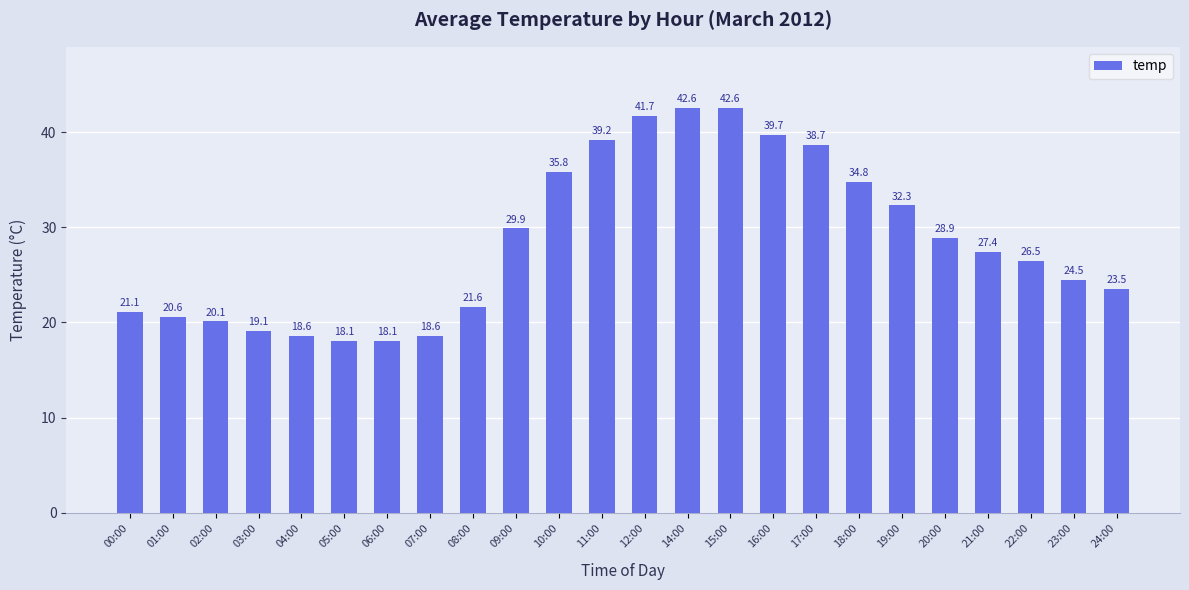

Where does the data first go above 27?

09:00